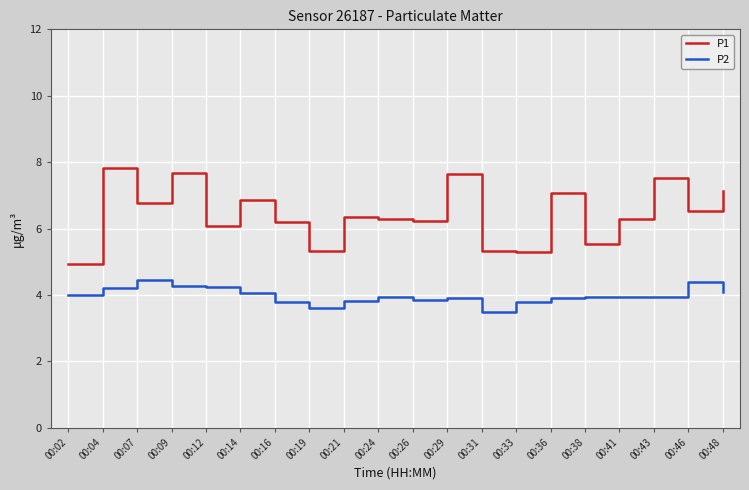

Where is P2 nearest to the value 3?

00:31